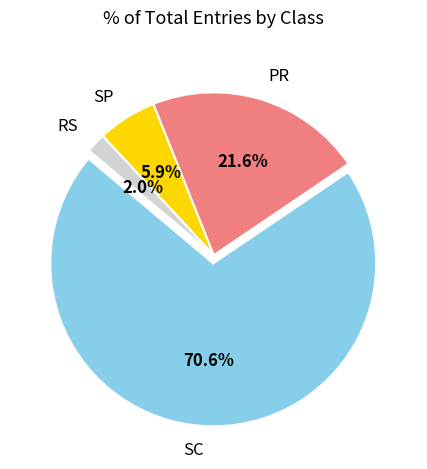

What percentage is the SP slice, to the nearest percent?

6%